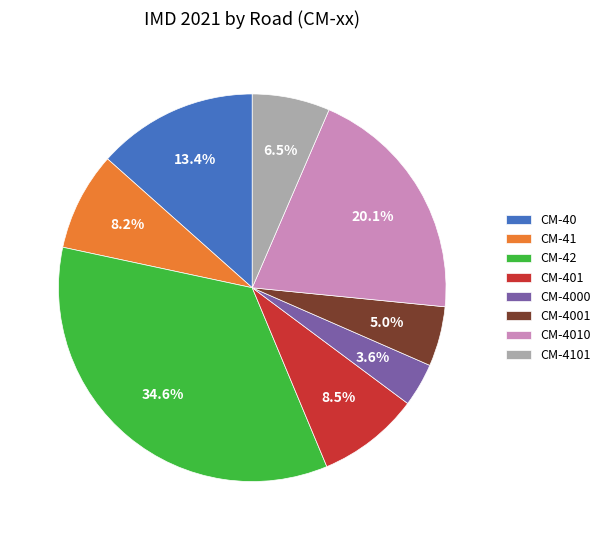

The CM-4010 slice represents 20% of the pie. True or false?

True